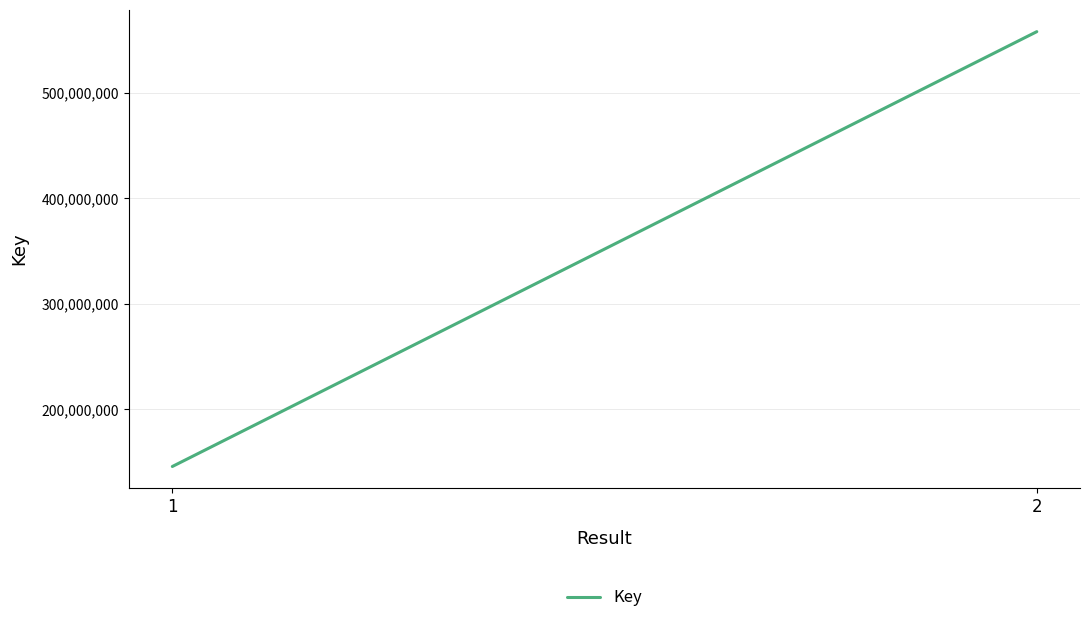

Which has a higher value, 1 or 2?

2